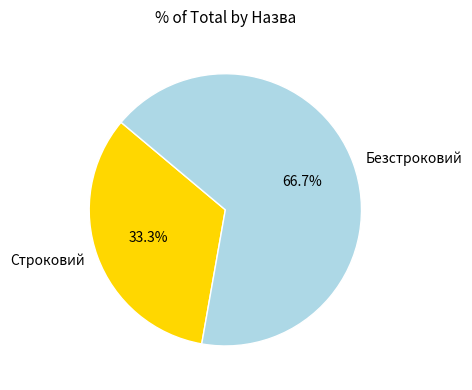

Does any single category account for the majority?

Yes